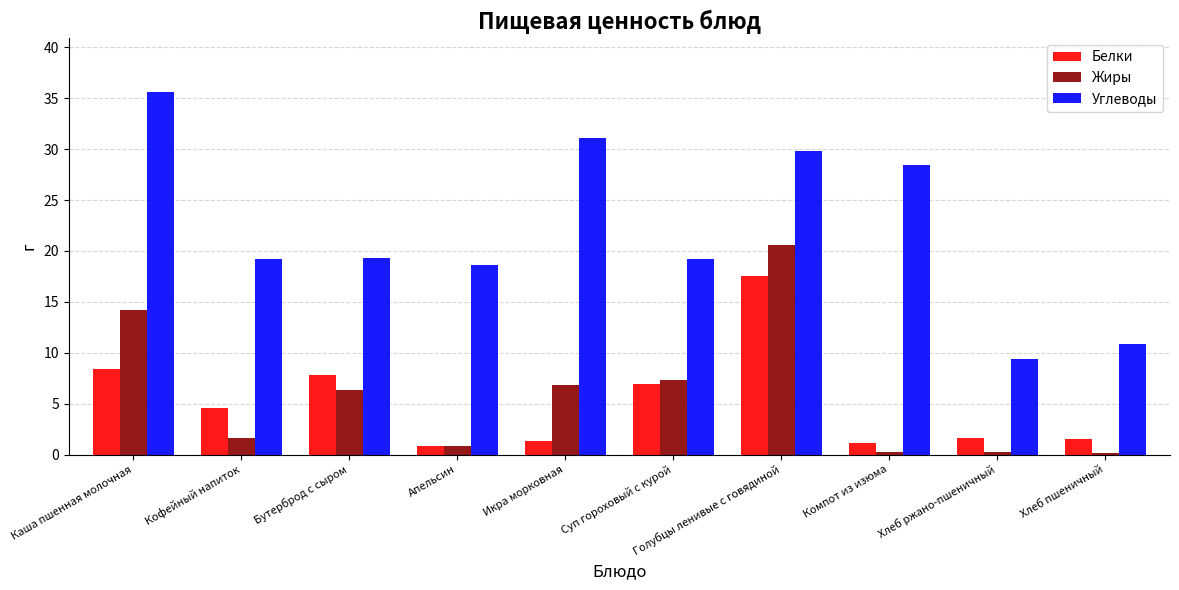

True or false: Белки has a value of 4.8 at Каша пшенная молочная.

False